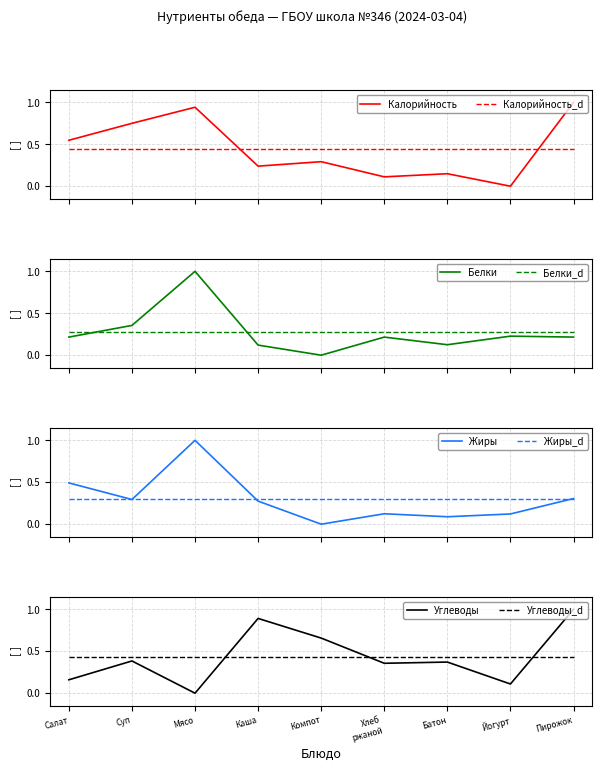

True or false: Калорийность_d and Калорийность intersect in this chart.

True